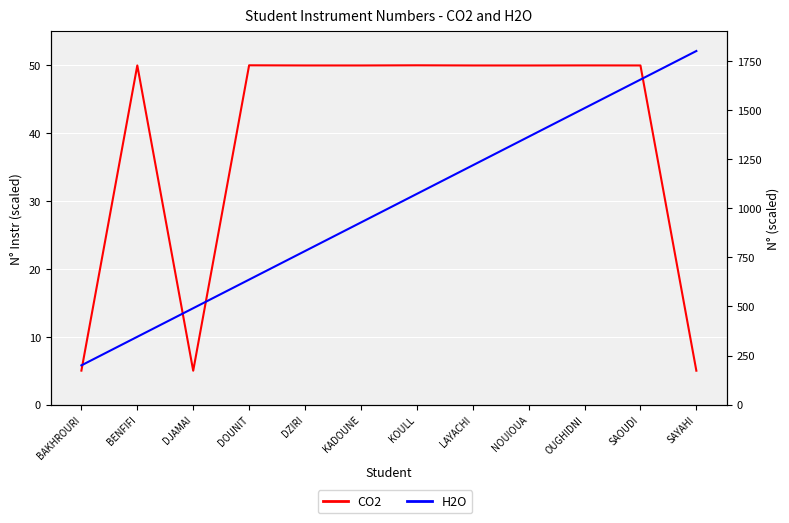

Which series has the widest spread of values?

H2O